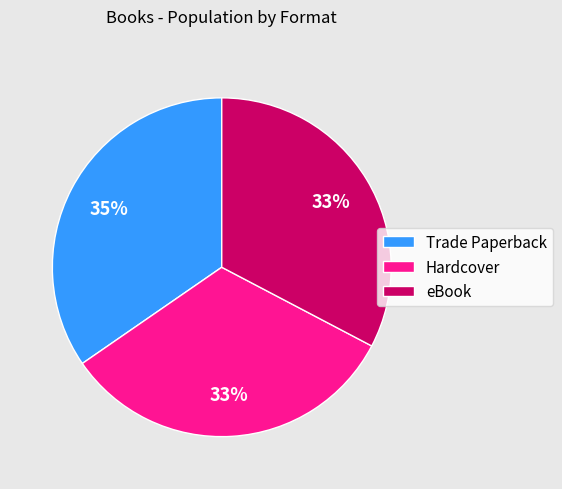

Combined, do Trade Paperback and eBook account for over 50%?

Yes